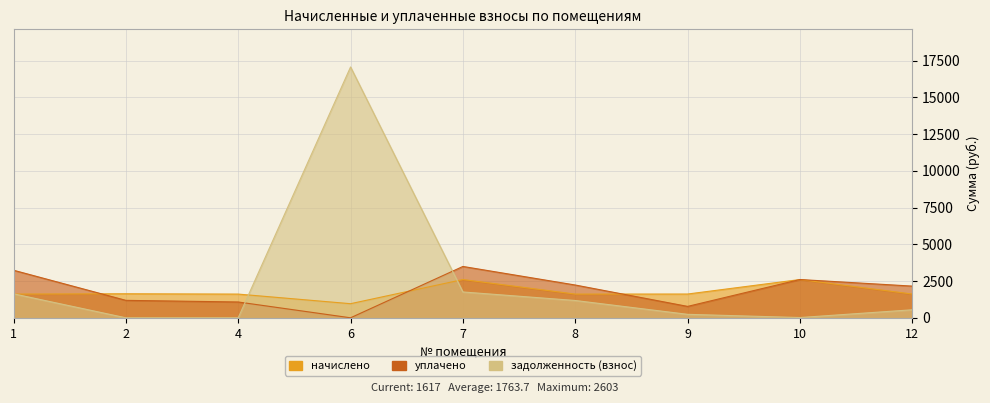

True or false: уплачено and начислено intersect in this chart.

True